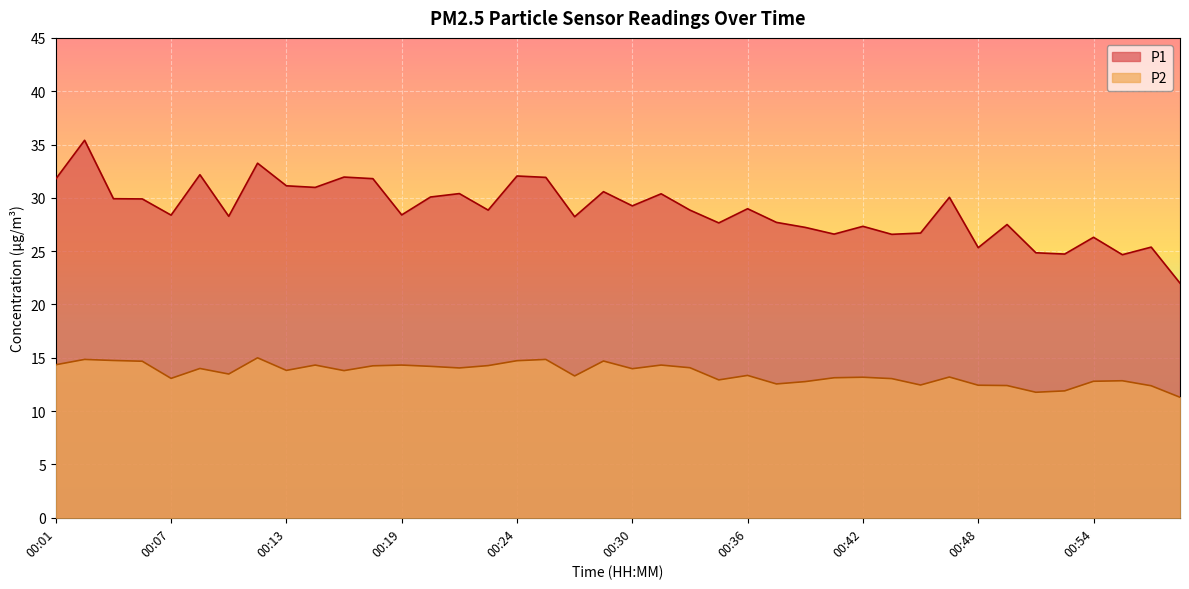

At which label is P2 closest to 13?

00:44